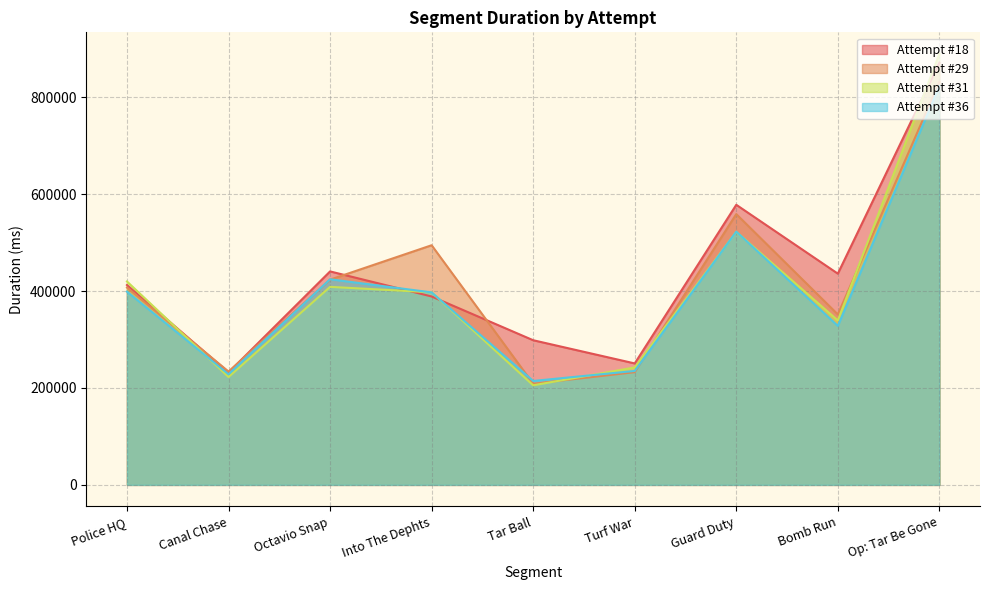

At which category is the sum across all series the highest?

Op: Tar Be Gone